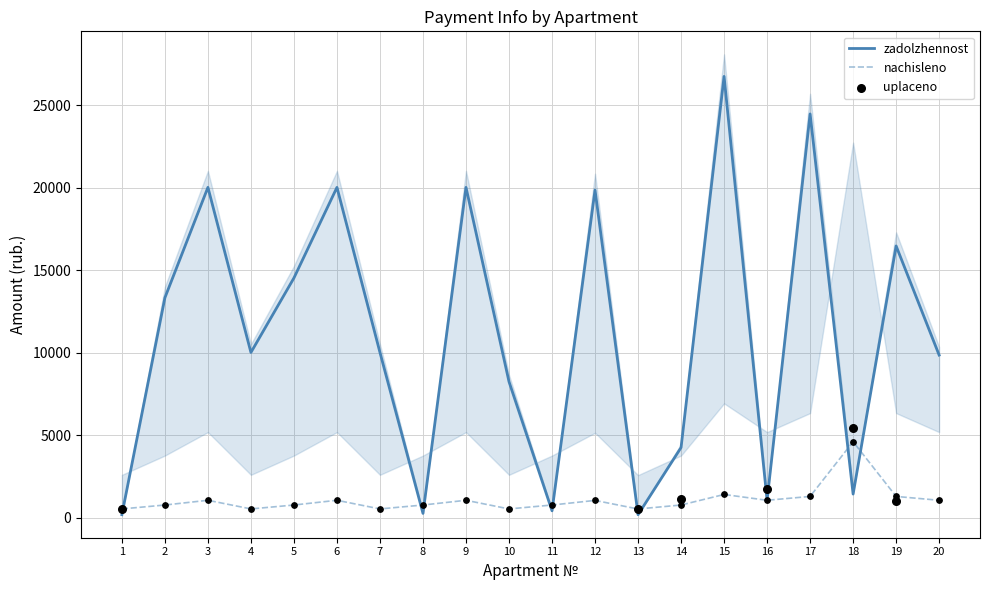

Is the value of nachisleno at 1 greater than the value of zadolzhennost at 10?

No